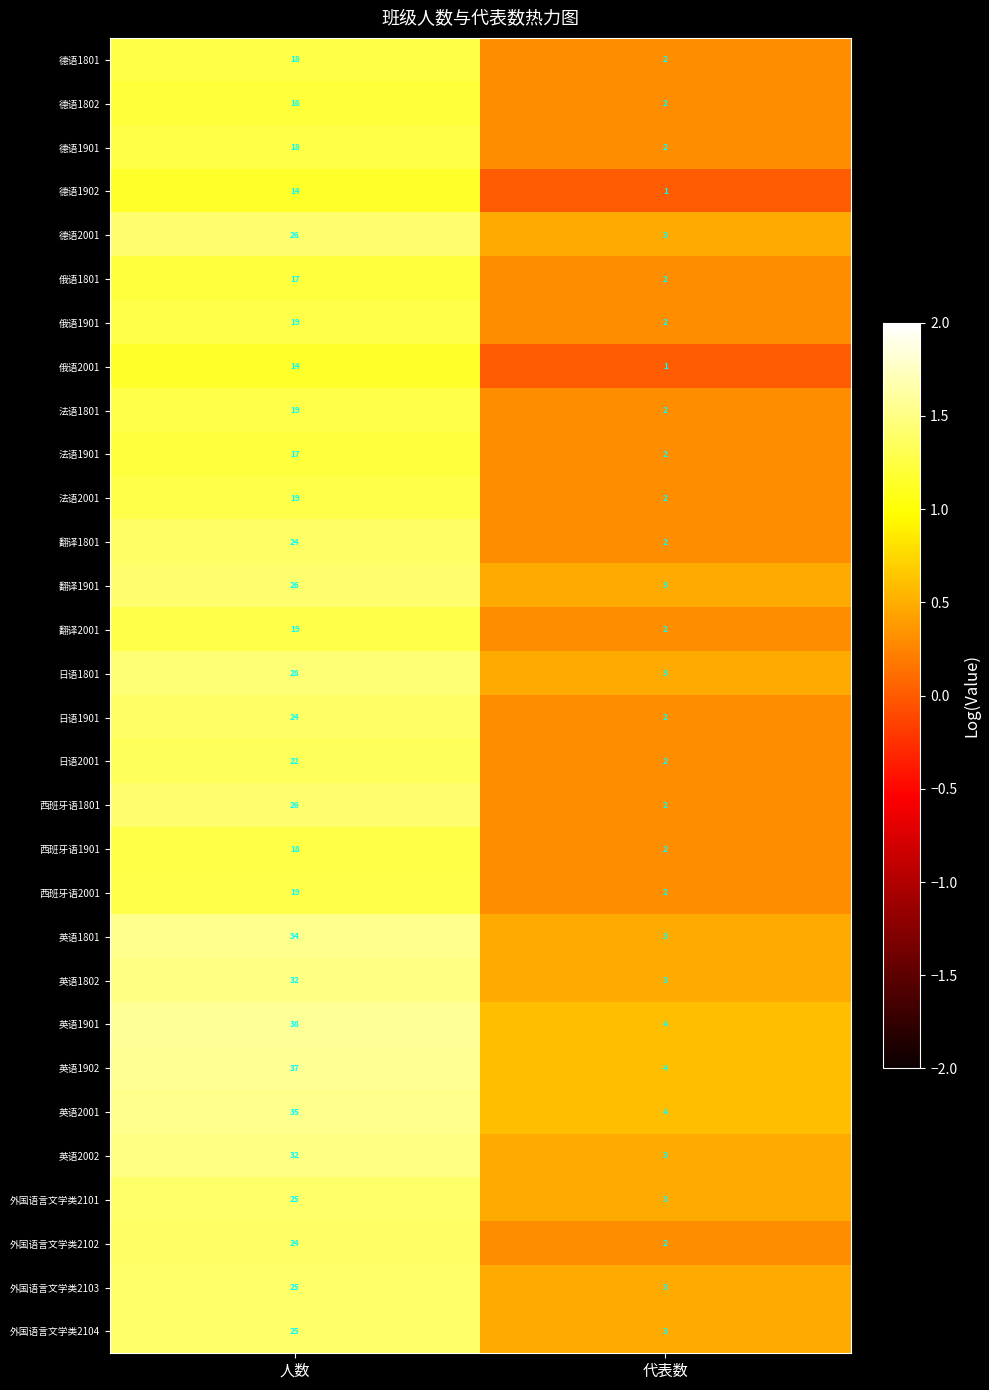

Which series has the largest total across all categories?

英语1901